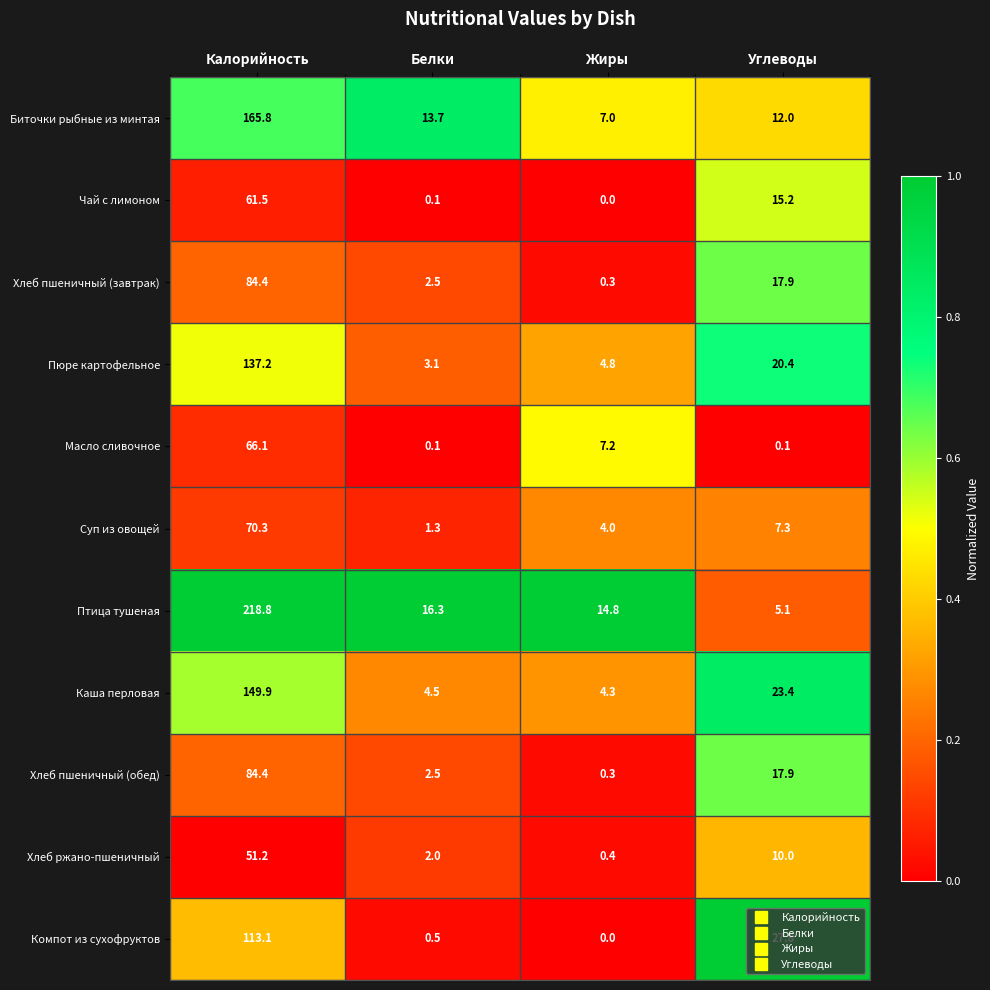

What value does the Хлеб ржано-пшеничный series have at Жиры?

0.4